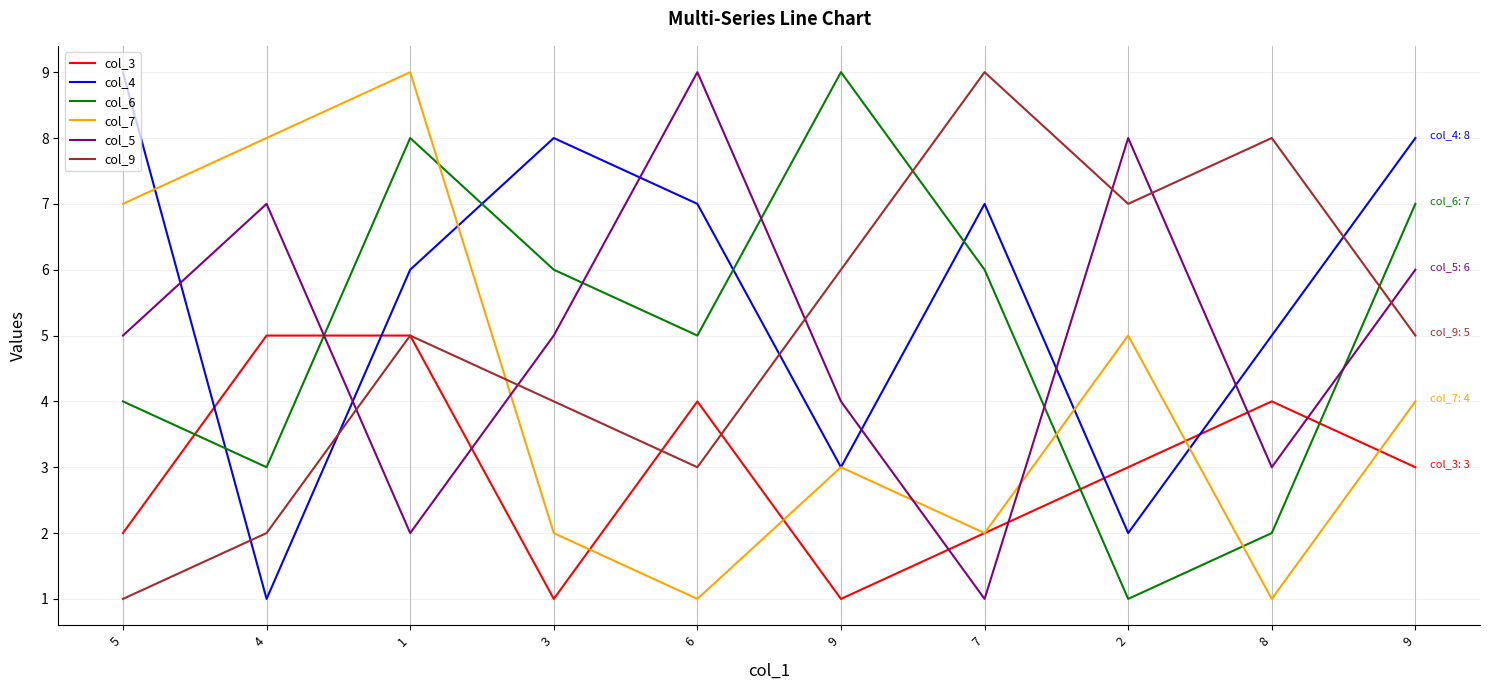

What are all the series names shown in the legend?

col_3, col_4, col_6, col_7, col_5, col_9